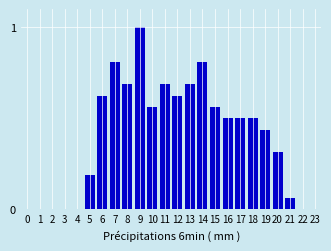

The value at 6 is 0.9. True or false?

False